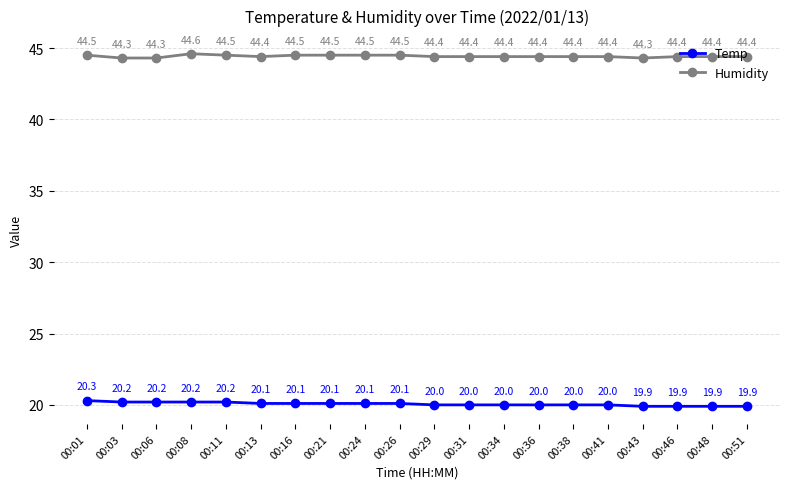

Reading left to right, what are all the values shown in this chart?

Temp: 00:01=20.3	00:03=20.2	00:06=20.2	00:08=20.2	00:11=20.2	00:13=20.1	00:16=20.1	00:21=20.1	00:24=20.1	00:26=20.1	00:29=20.0	00:31=20.0	00:34=20.0	00:36=20.0	00:38=20.0	00:41=20.0	00:43=19.9	00:46=19.9	00:48=19.9	00:51=19.9
Humidity: 00:01=44.5	00:03=44.3	00:06=44.3	00:08=44.6	00:11=44.5	00:13=44.4	00:16=44.5	00:21=44.5	00:24=44.5	00:26=44.5	00:29=44.4	00:31=44.4	00:34=44.4	00:36=44.4	00:38=44.4	00:41=44.4	00:43=44.3	00:46=44.4	00:48=44.4	00:51=44.4